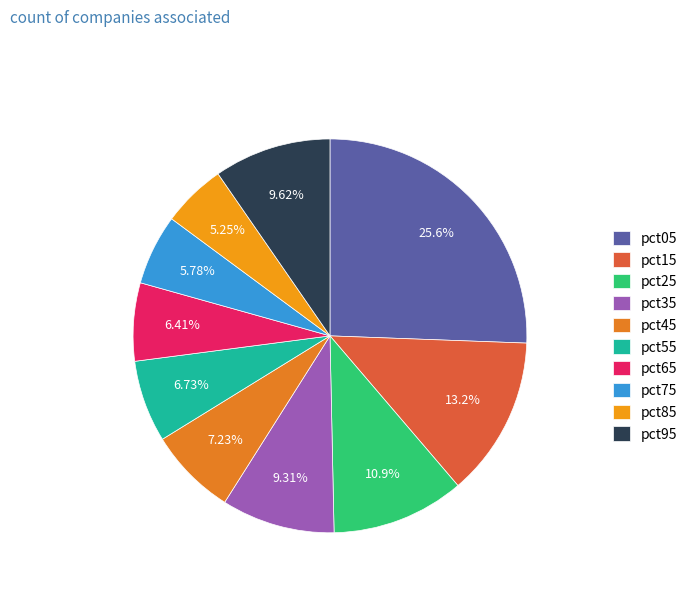

Does pct65 account for over 50% of the chart?

No